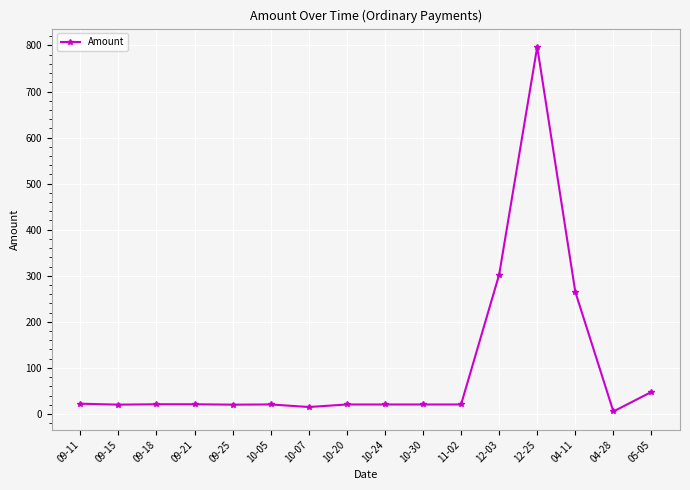

What is the sum of all values?

1639.6